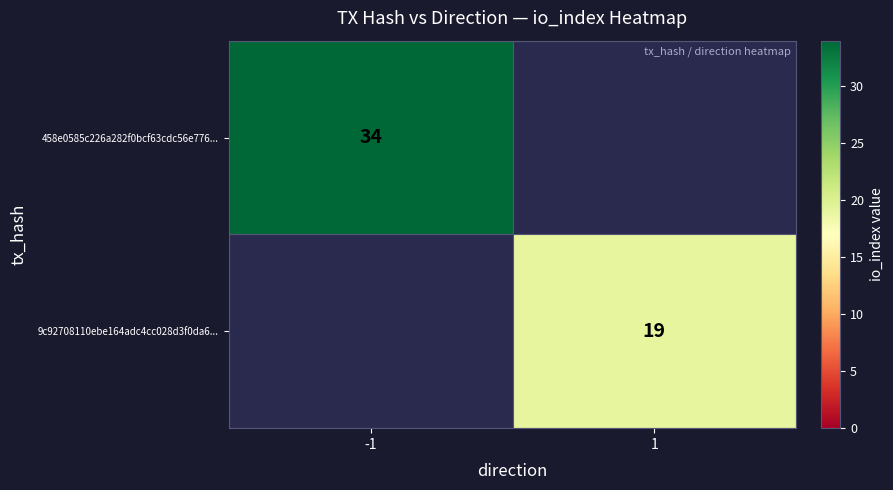

Is the value of 9c92708110ebe164adc4cc028d3f0da6... at 1 greater than the value of 458e0585c226a282f0bcf63cdc56e776... at -1?

No